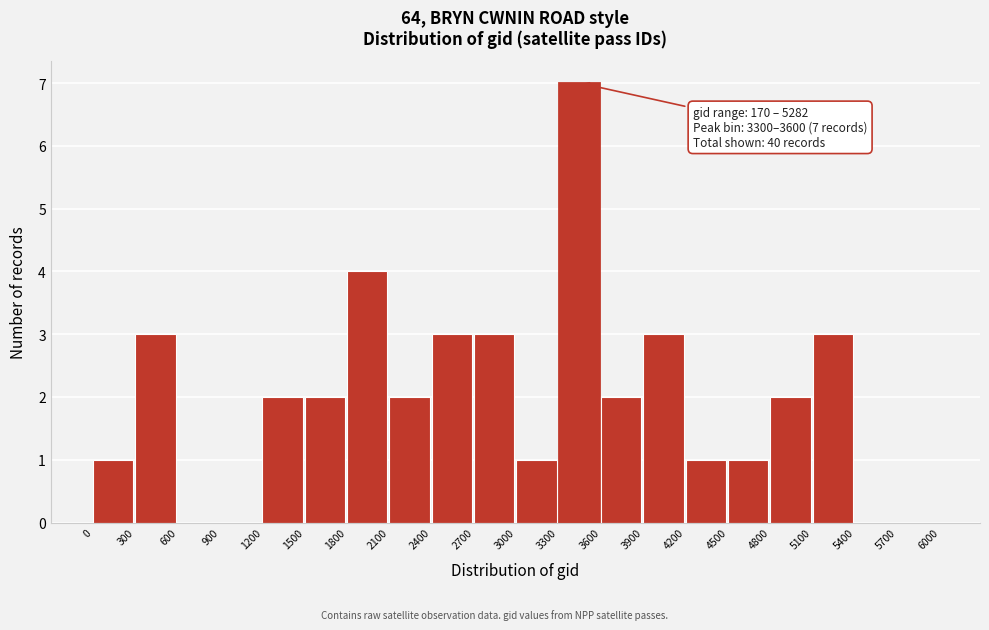

Over which range of the x-axis is the bar tallest?

3300 to 3600